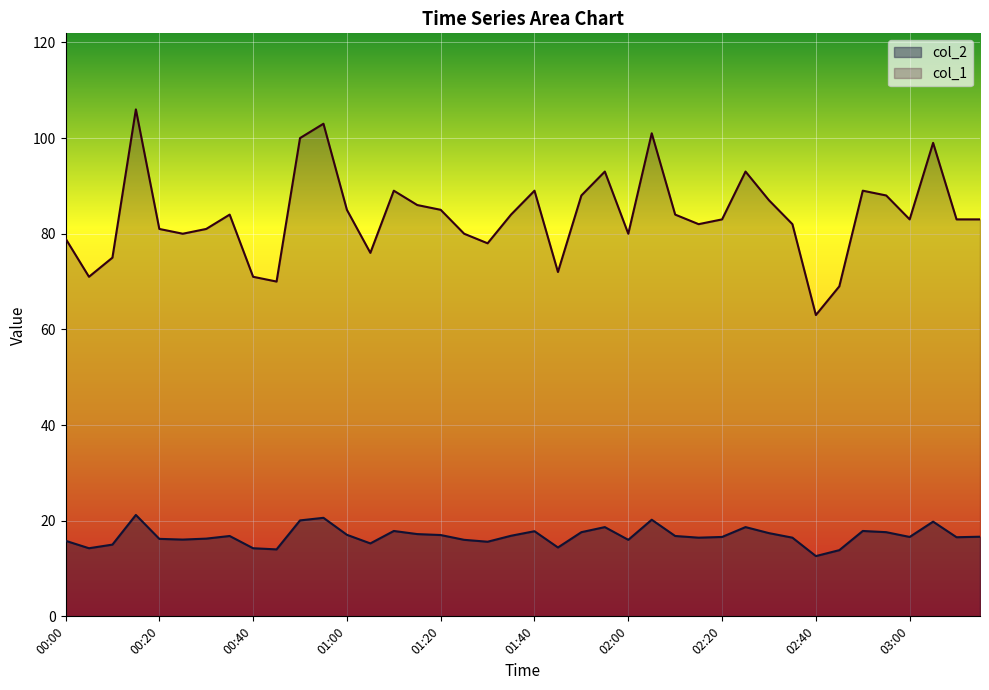

What is the sum of the col_1 values at 01:30 and 02:30?

165.0